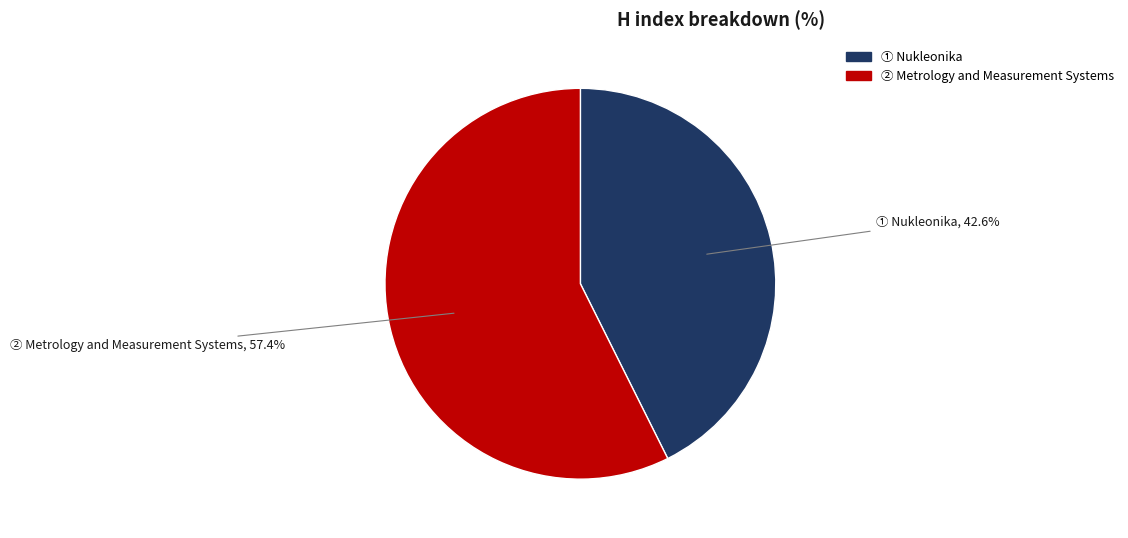

How many segments does this pie chart have?

2